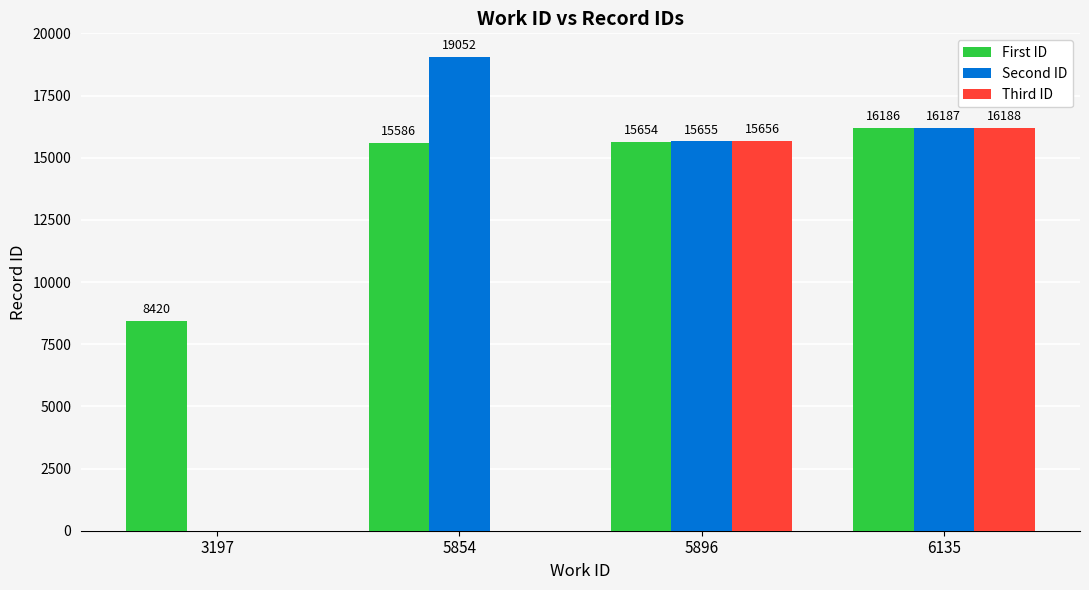

Reading right to left, transcribe all the data shown in this chart.

First ID: 6135=16186	5896=15654	5854=15586	3197=8420
Second ID: 6135=16187	5896=15655	5854=19052	3197=0
Third ID: 6135=16188	5896=15656	5854=0	3197=0